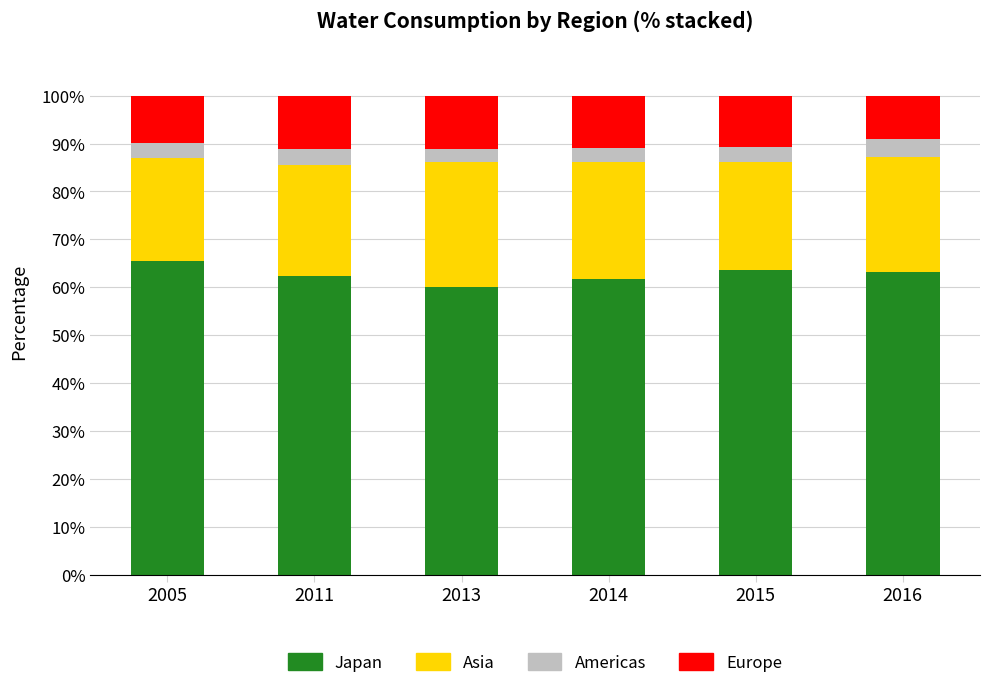

What is the total value across all series at 2005?

100.0